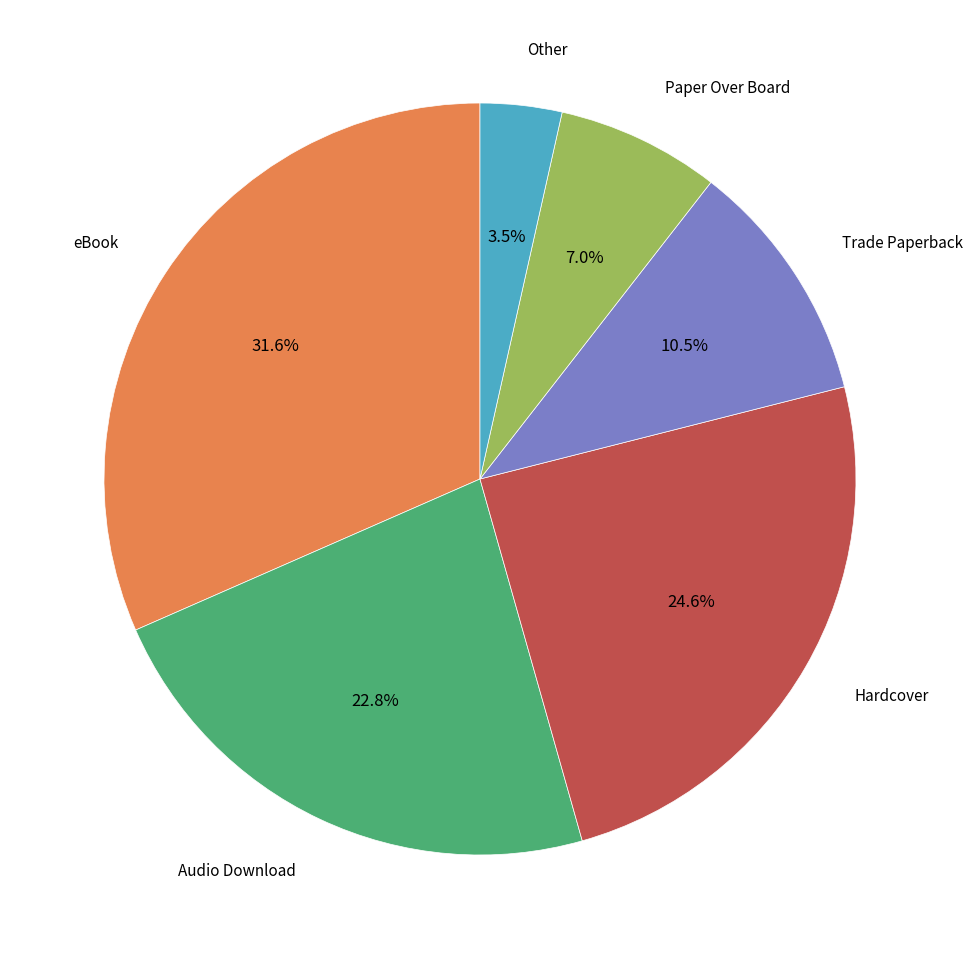

Does any single category account for the majority?

No